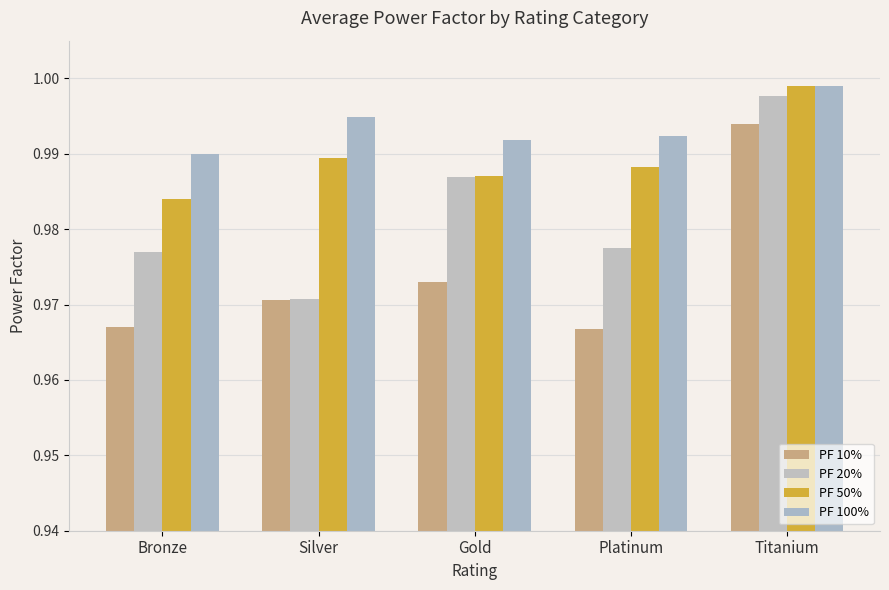

How many PF 100% values are between 0 and 1?

5